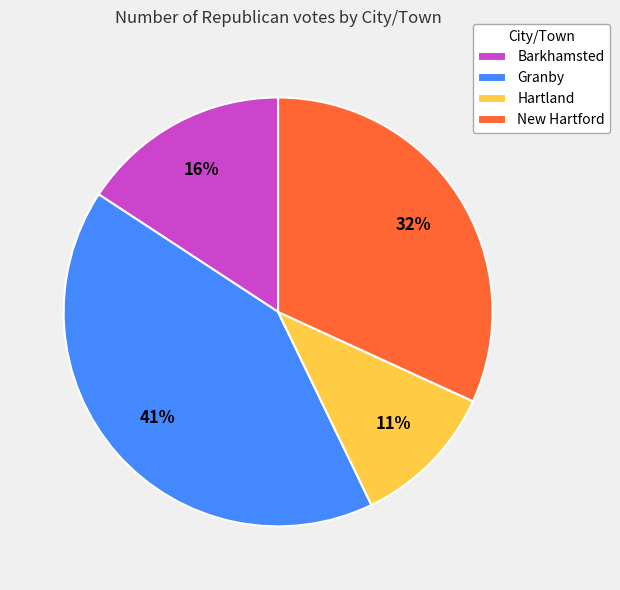

To the nearest percent, what is the combined percentage of New Hartford and Granby?

73%